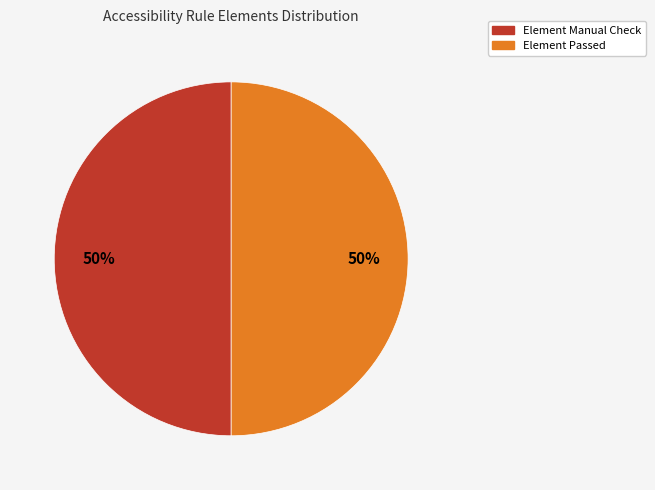

To the nearest percent, what is the average slice percentage?

50%